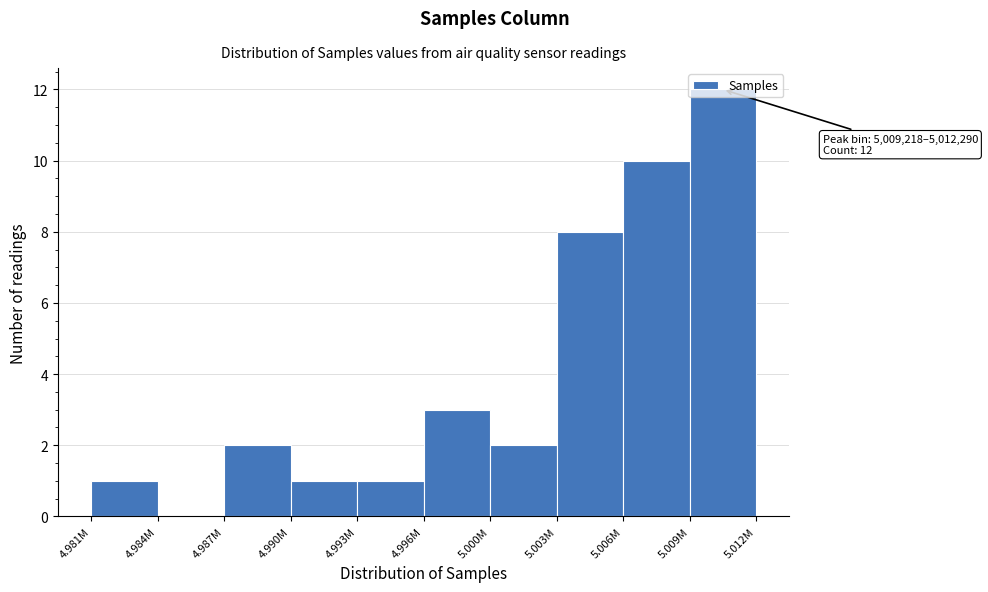

At which category does the chart reach its peak across all series?

5.009M